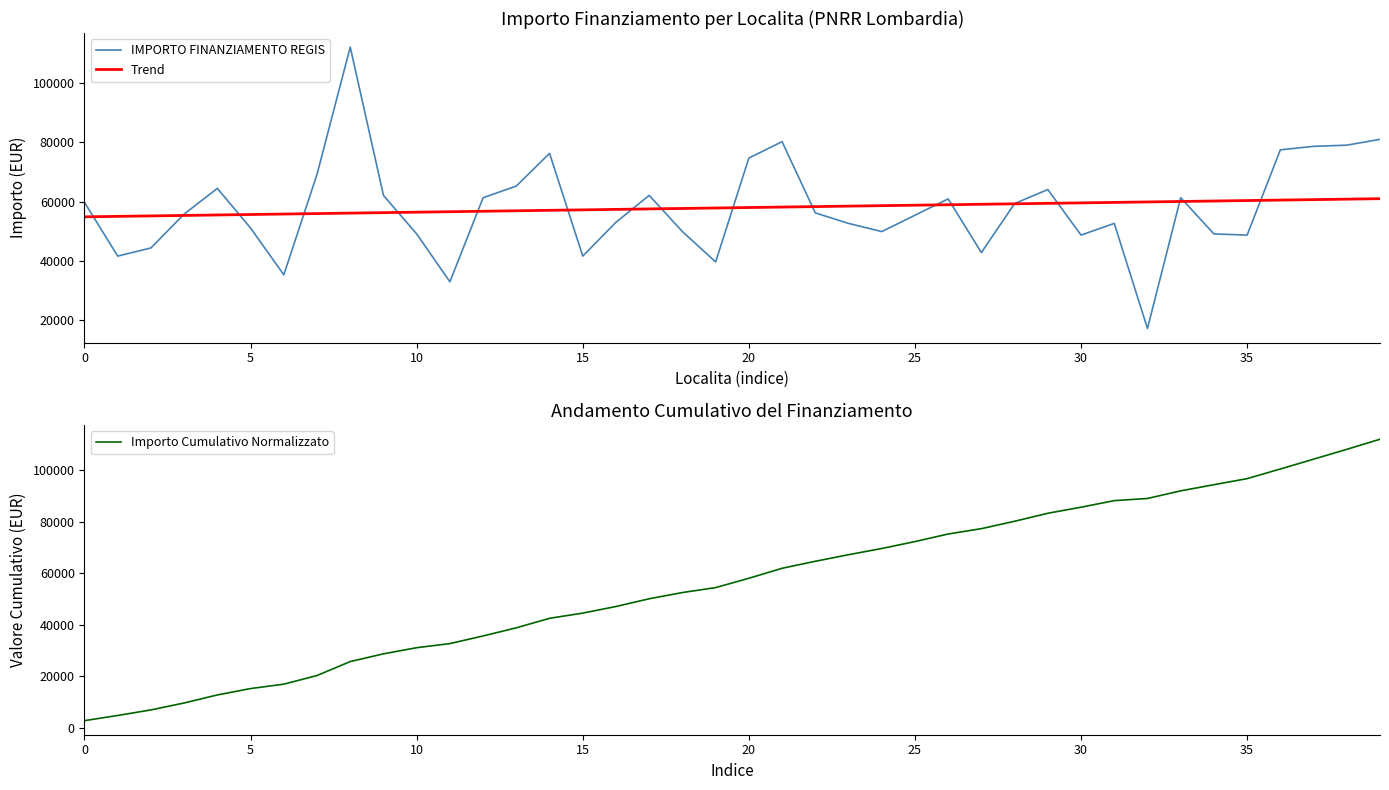

Which category has the highest value in the Importo Cumulativo Normalizzato series?

39